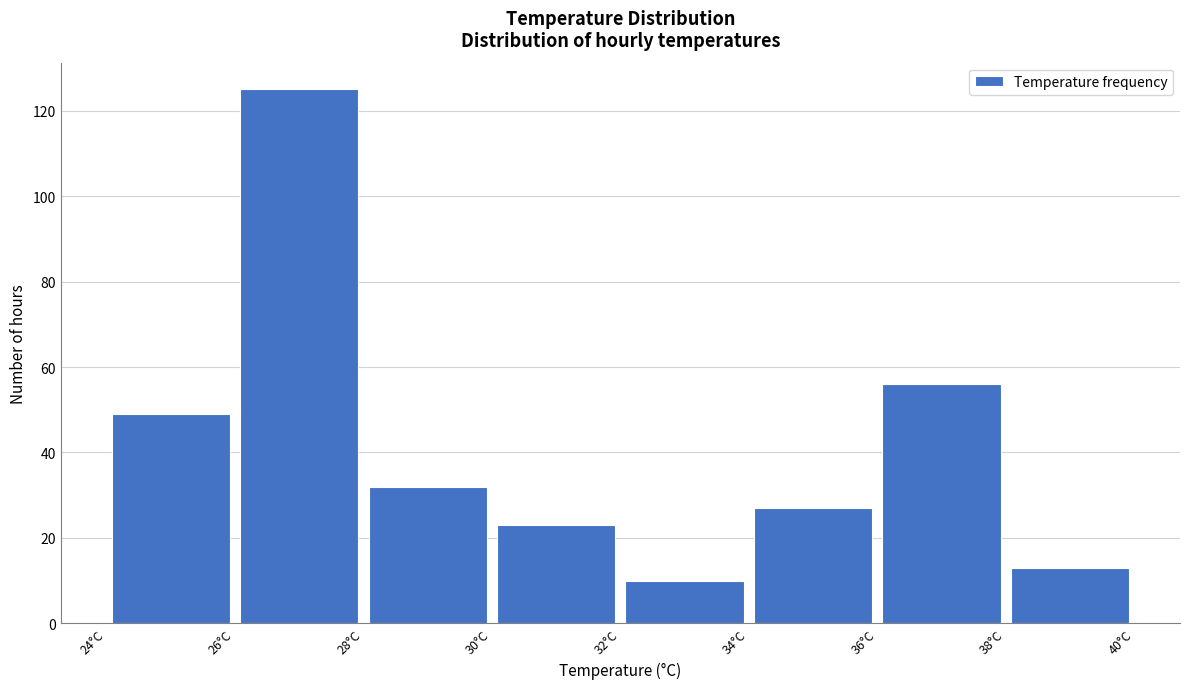

Reading left to right, transcribe this chart: for each bar, give the range it covers on the x-axis and its height. The values are not printed on the chart, so give them approximately, as read against the axis.

24 to 26: 50
26 to 28: 126
28 to 30: 32
30 to 32: 24
32 to 34: 10
34 to 36: 28
36 to 38: 56
38 to 40: 14